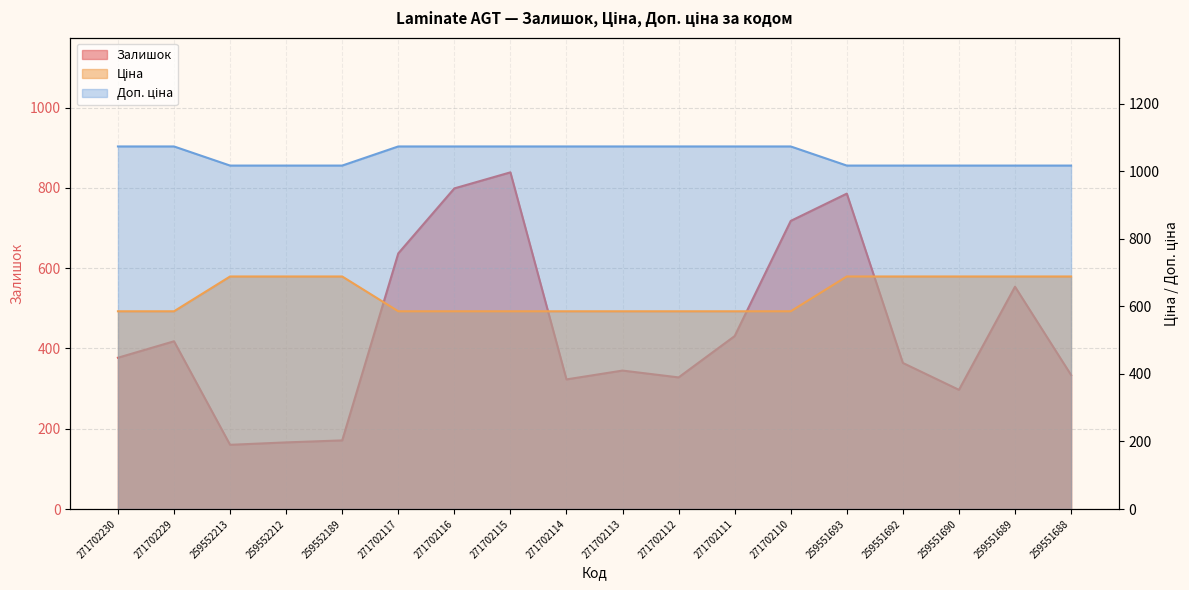

How many lines are shown in the chart?

3